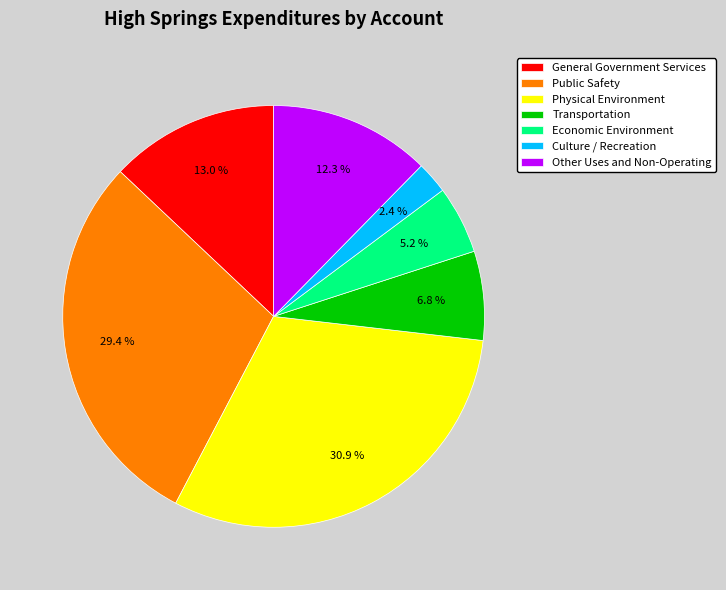

Which slice is the smallest?

Culture / Recreation